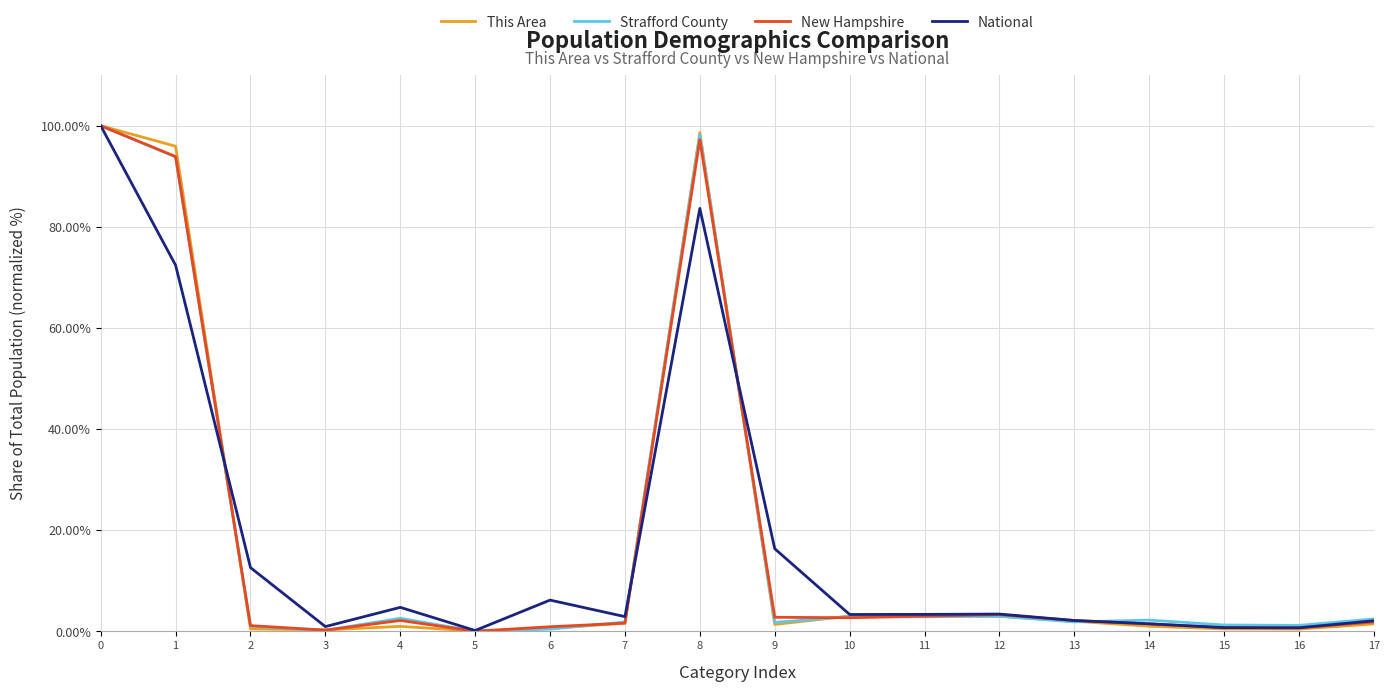

What is the difference between the second highest and minimum values in the Strafford County series?

98.2